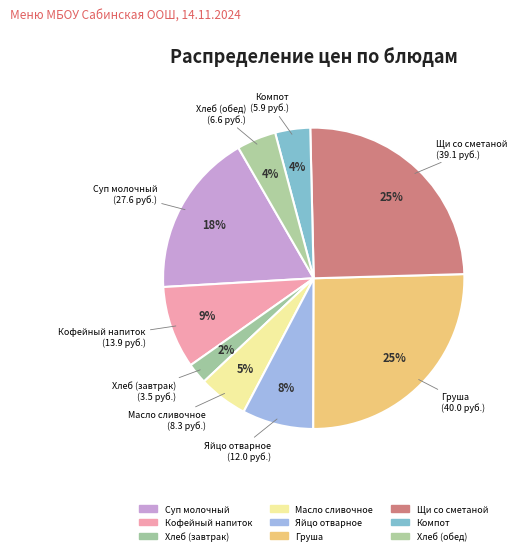

True or false: Компот accounts for 1% of the total.

False